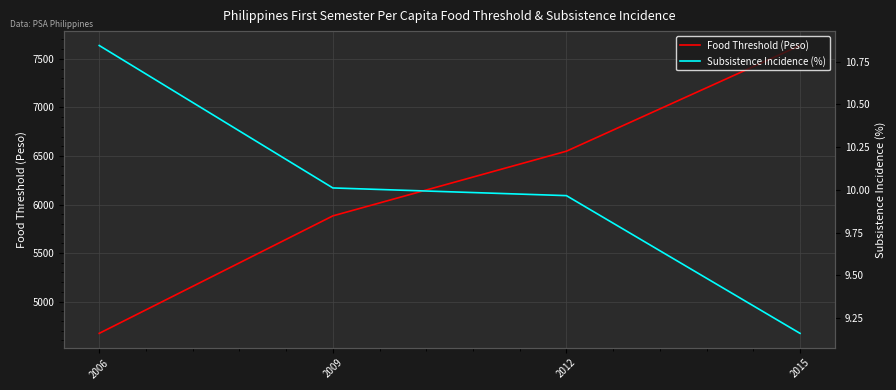

What is the difference between the highest and lowest values at 2012?

6539.5